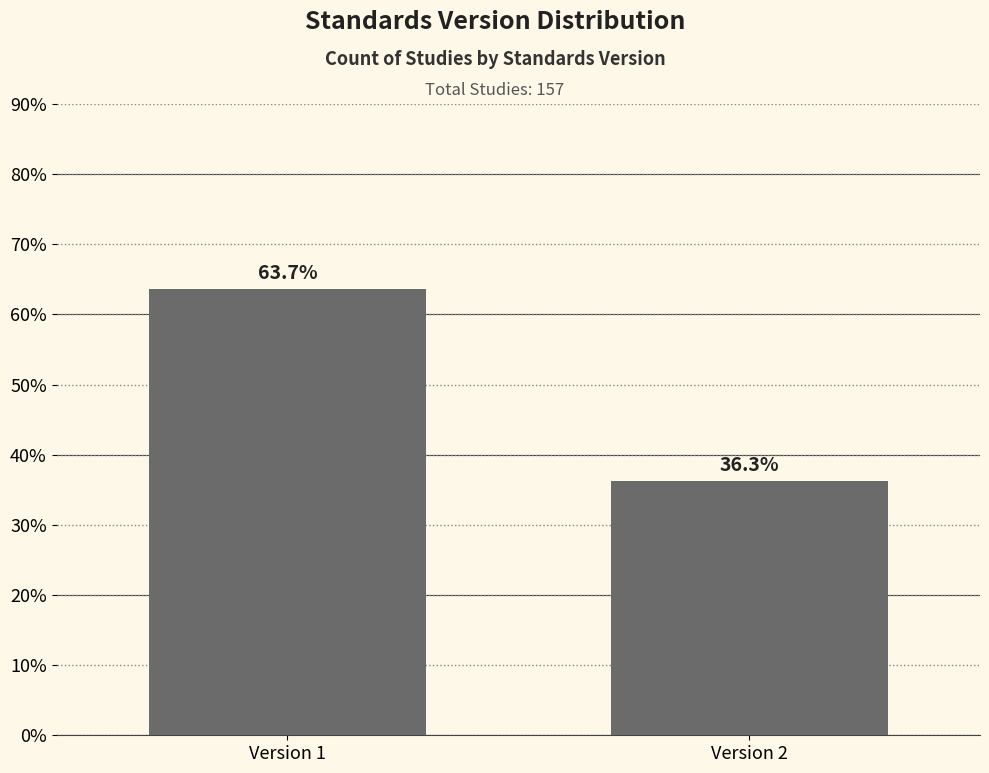

Reading right to left, what are all the values shown in this chart?

Version 2=36.3	Version 1=63.7